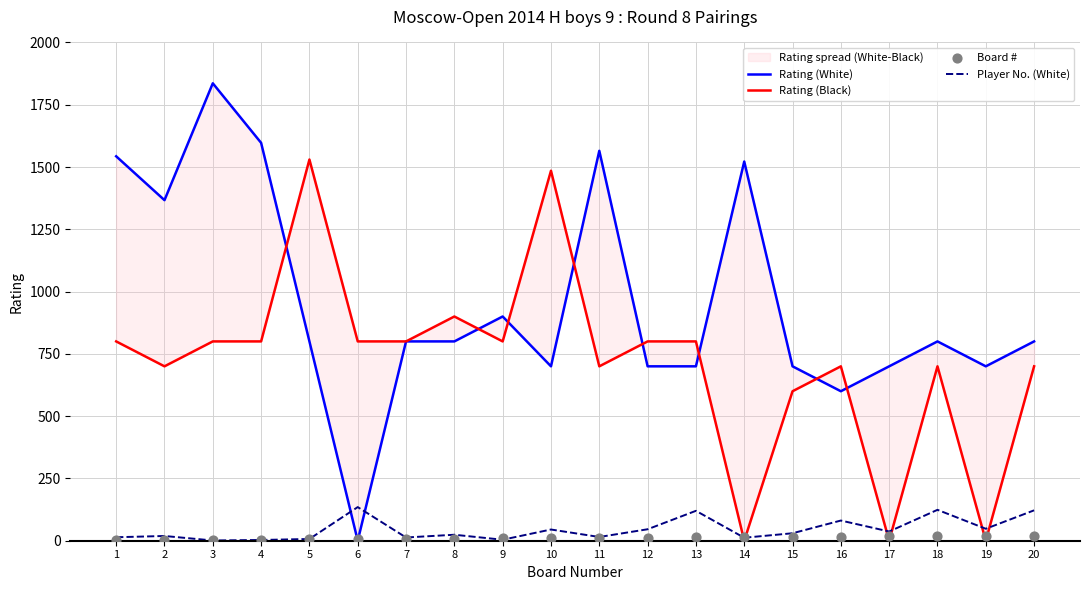

Which series has the largest total across all categories?

Rating (White)